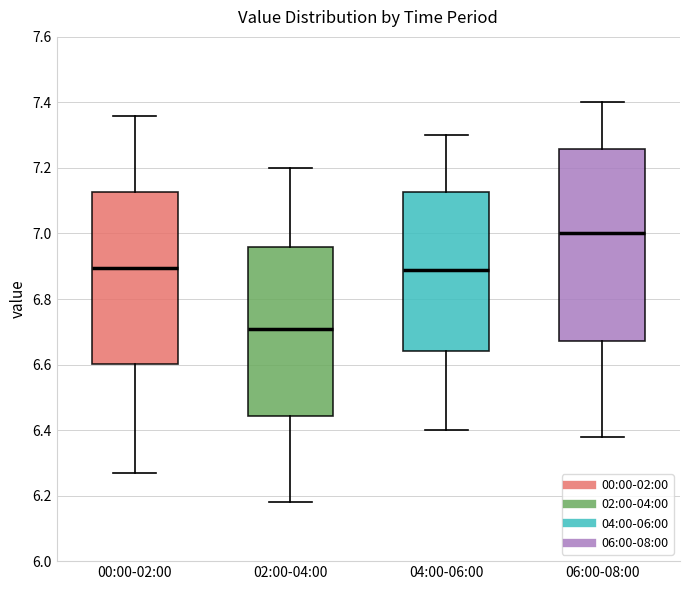

Where does the upper whisker of the box for 06:00-08:00 end on the y-axis? The values are not printed on the chart, so give them approximately, as read against the axis.

7.40